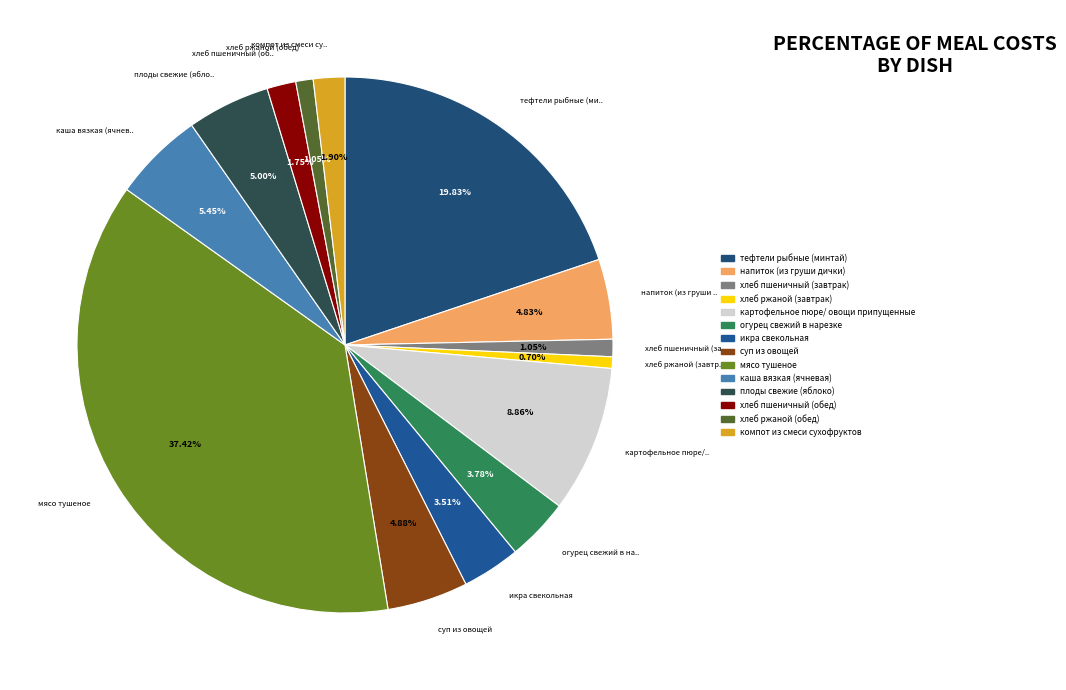

Is it true that каша вязкая (ячневая) is 5% of the pie?

True